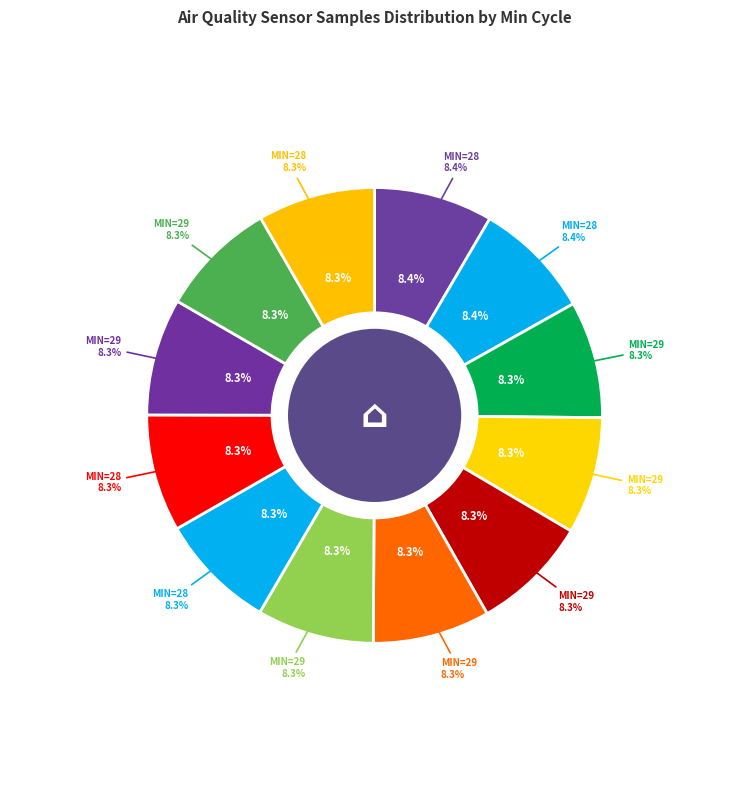

What is the ratio of the value at 29 to the value at 28?

1.0